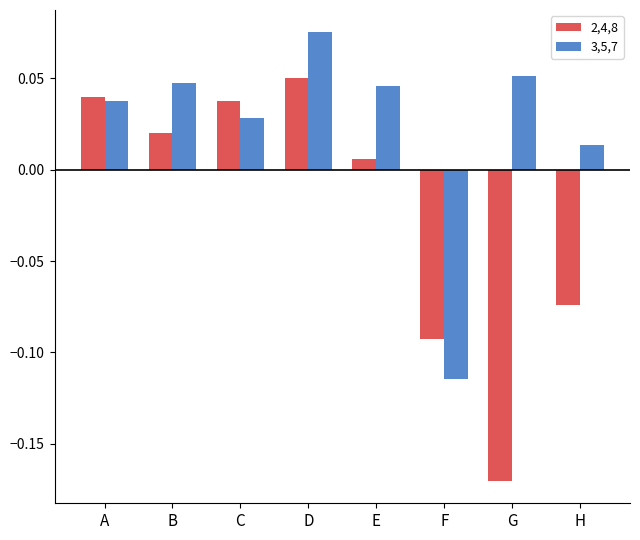

The value of 3,5,7 at D is 0.0. True or false?

False